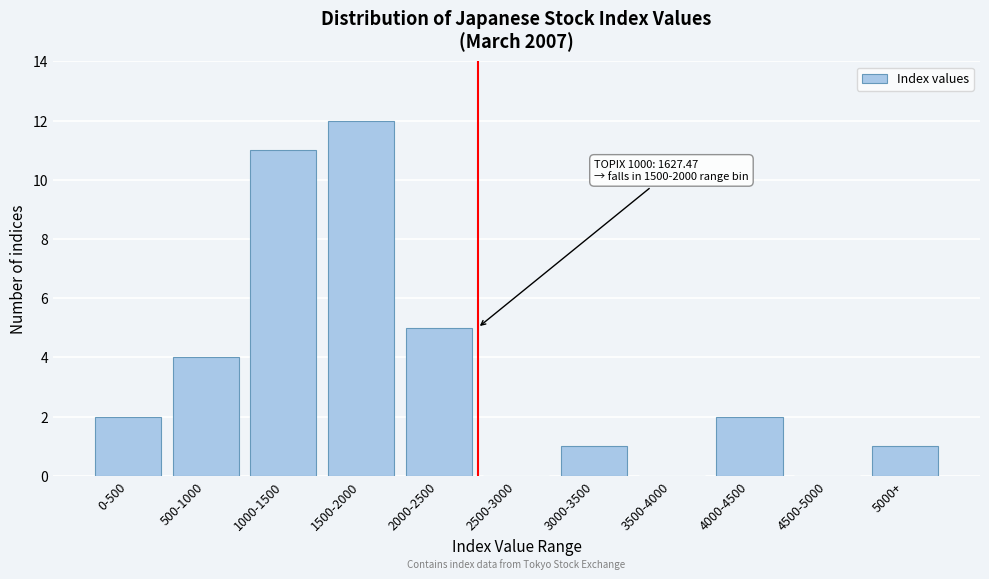

Reading left to right, what are all the values shown in this chart?

0-500=2	500-1000=4	1000-1500=11	1500-2000=12	2000-2500=5	2500-3000=0	3000-3500=1	3500-4000=0	4000-4500=2	4500-5000=0	5000+=1